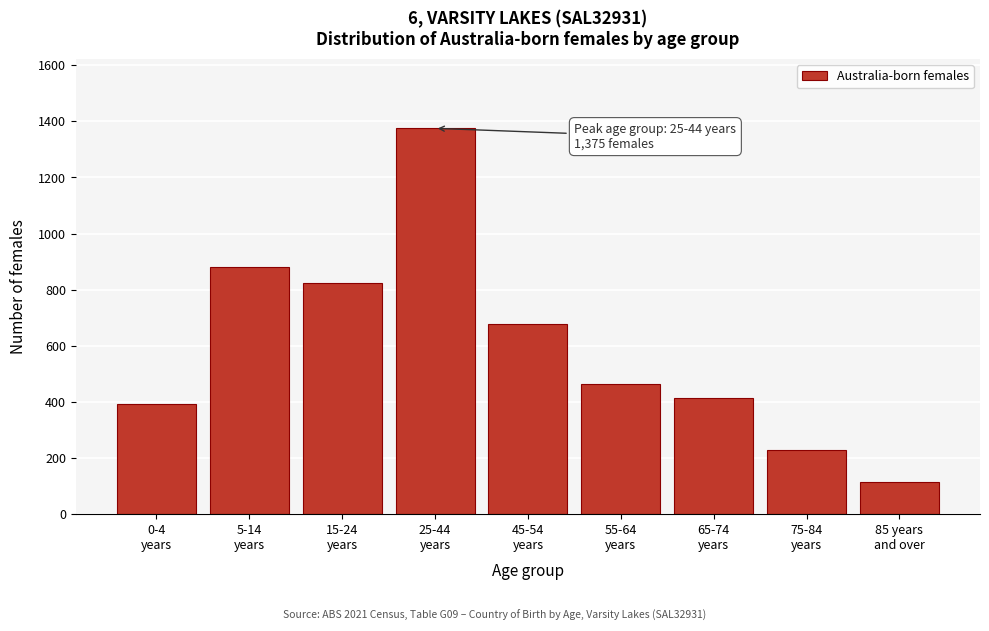

Reading left to right, what are all the values shown in this chart?

394	881	822	1375	677	463	413	227	113